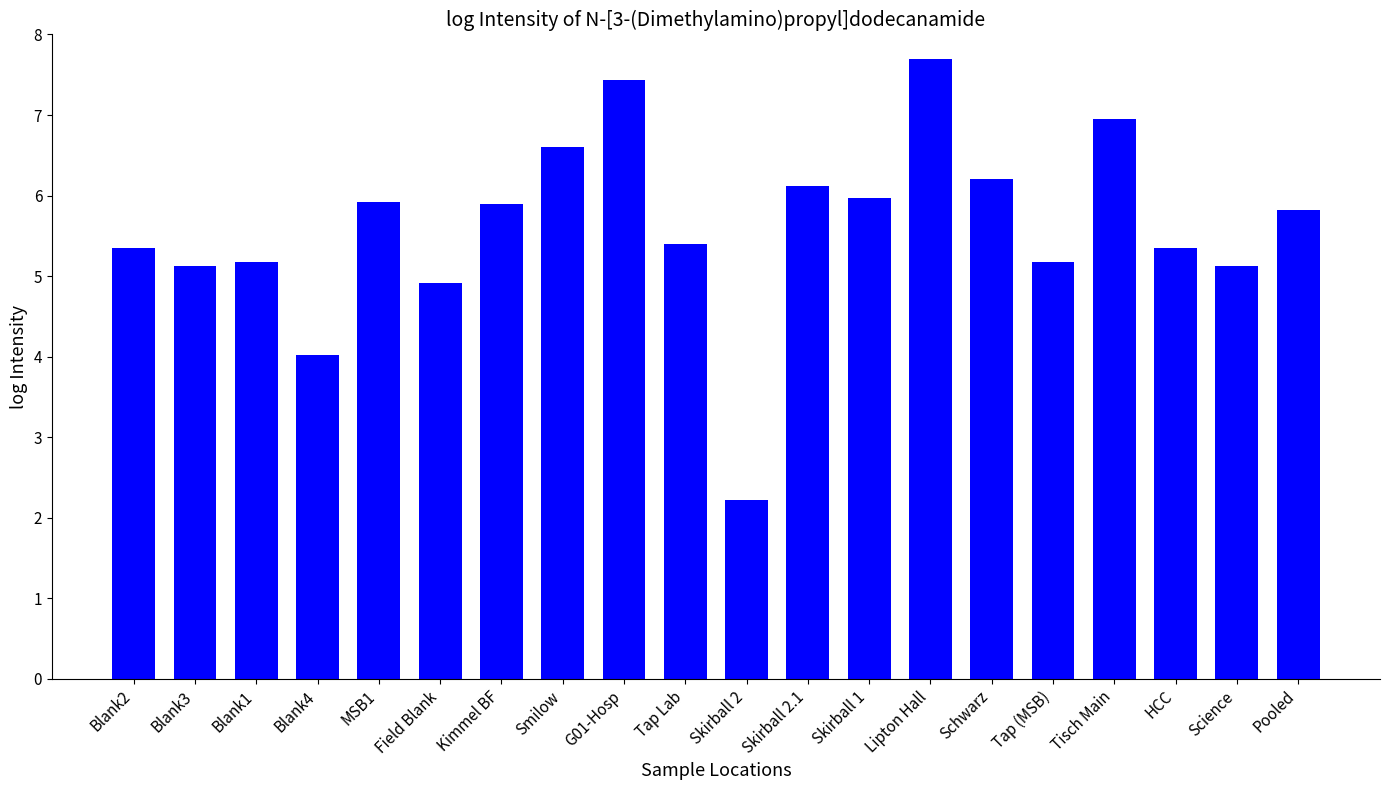

Which has a higher value, Smilow or HCC?

Smilow